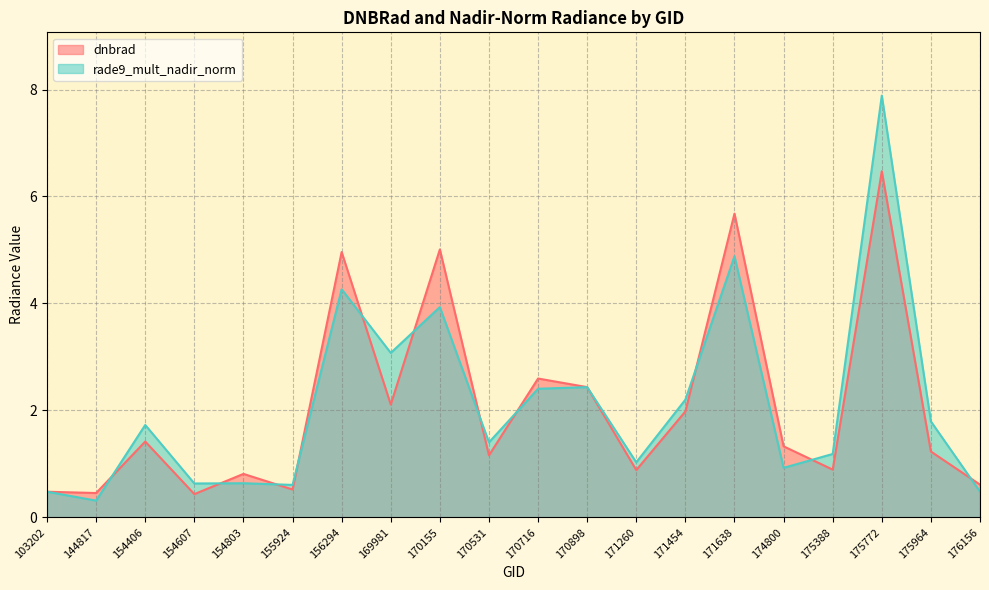

List the series in order of their overall mean, lowest first.

dnbrad, rade9_mult_nadir_norm